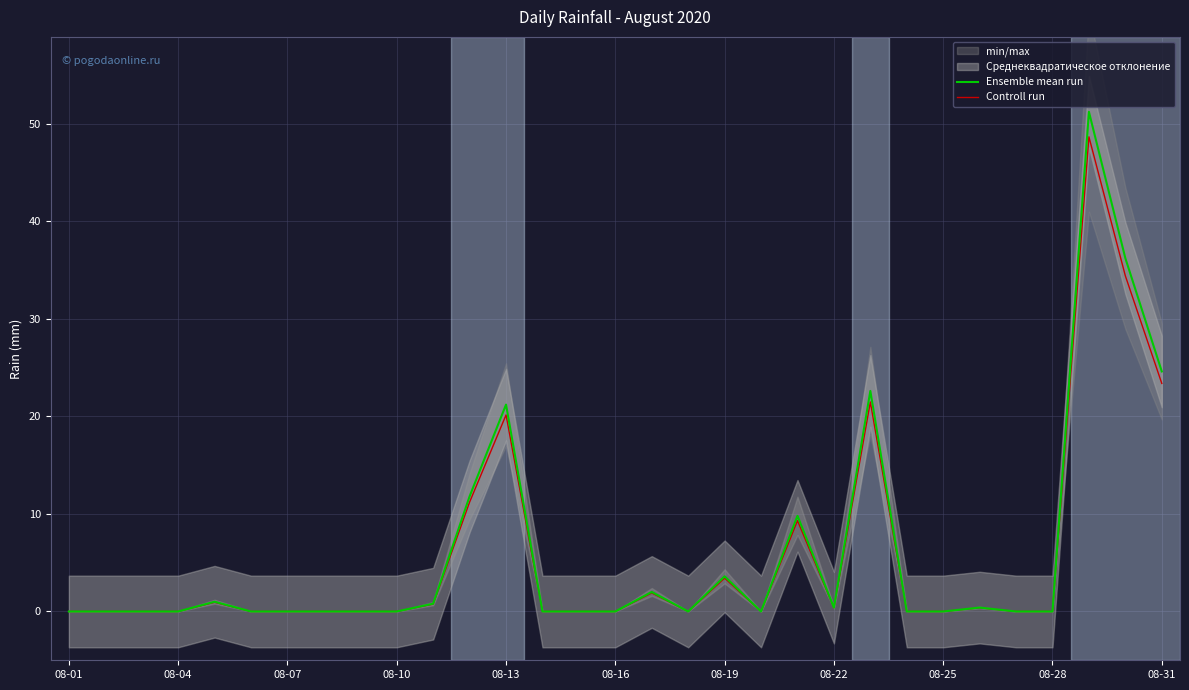

Is it true that Controll run equals 20.1 at 08-13?

True